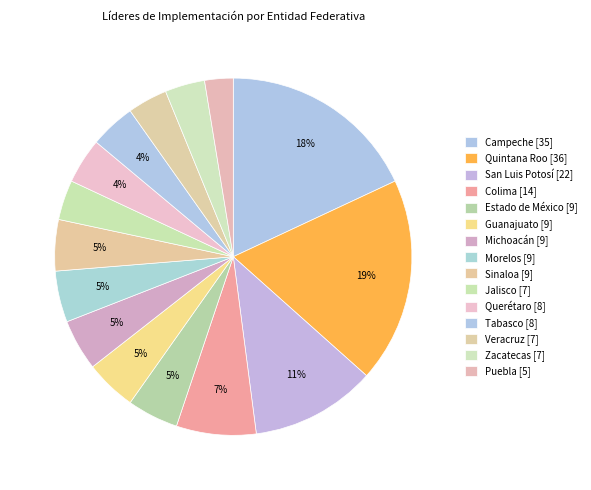

Does Puebla account for over 50% of the chart?

No